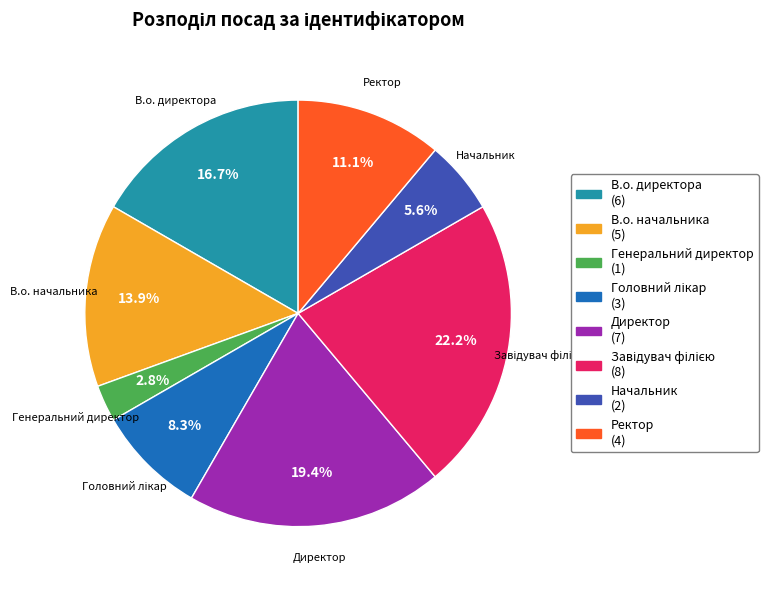

What is the smallest slice in the pie chart?

Генеральний директор